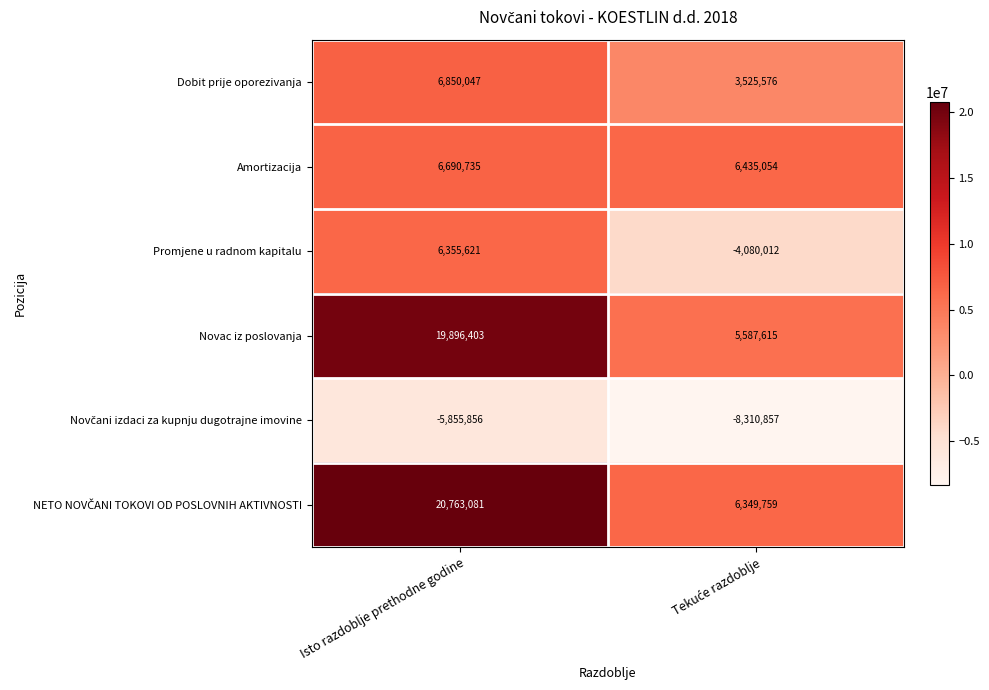

At how many categories does at least one series exceed 9470539?

1